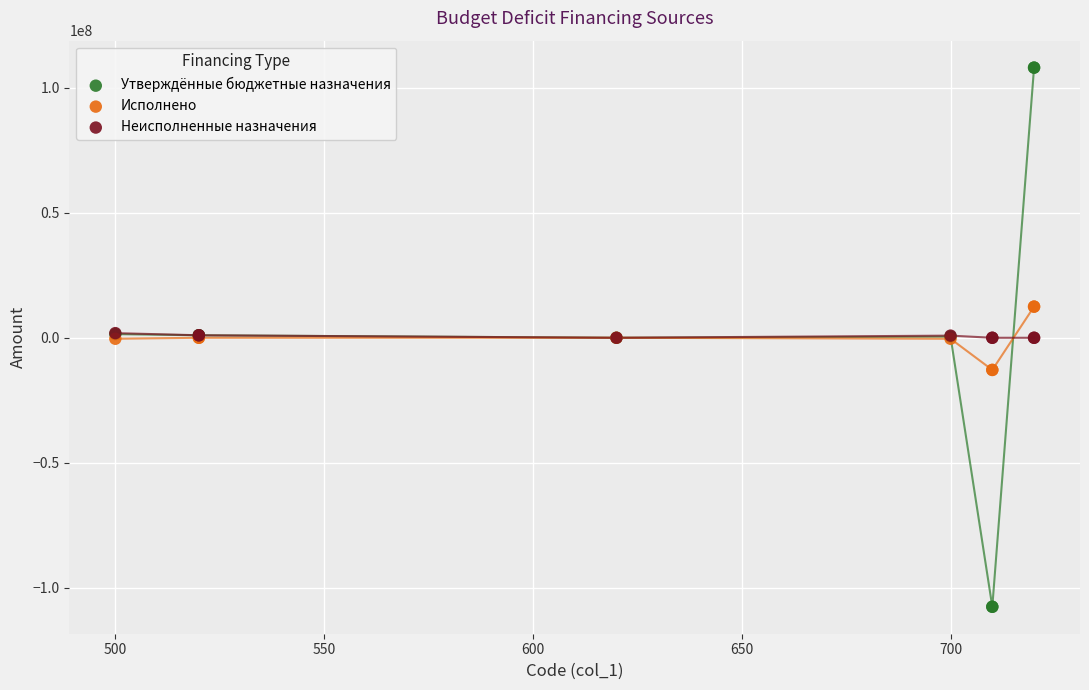

Which series reaches the minimum Y coordinate?

Утверждённые бюджетные назначения